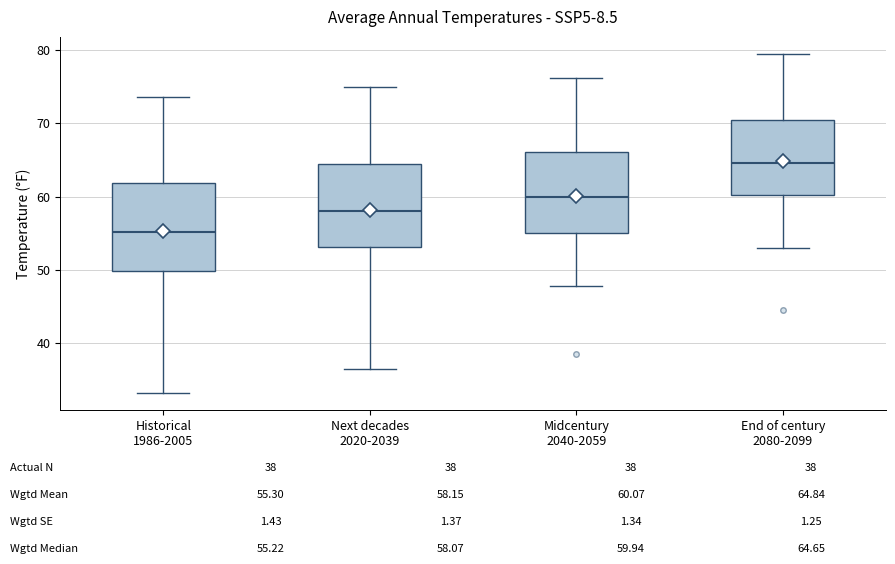

Where does the median line of the box for End of century 2080-2099 sit on the y-axis? The values are not printed on the chart, so give them approximately, as read against the axis.

65